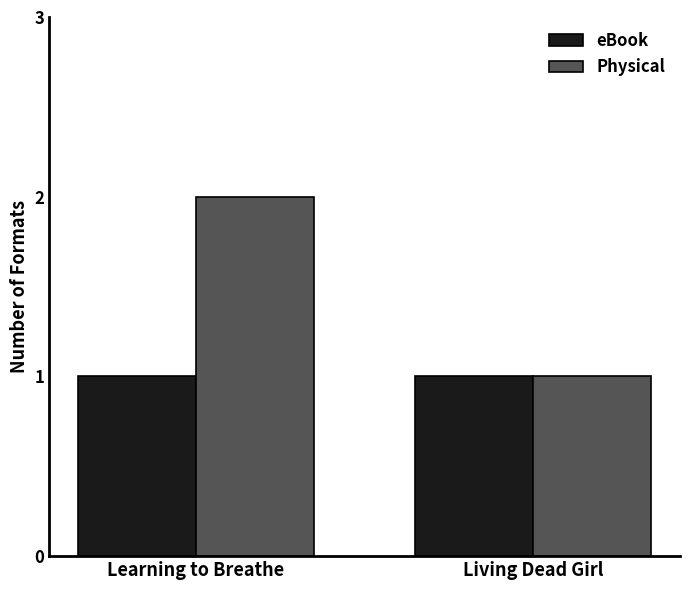

Reading left to right, extract all data points from this chart.

eBook: 1	1
Physical: 2	1